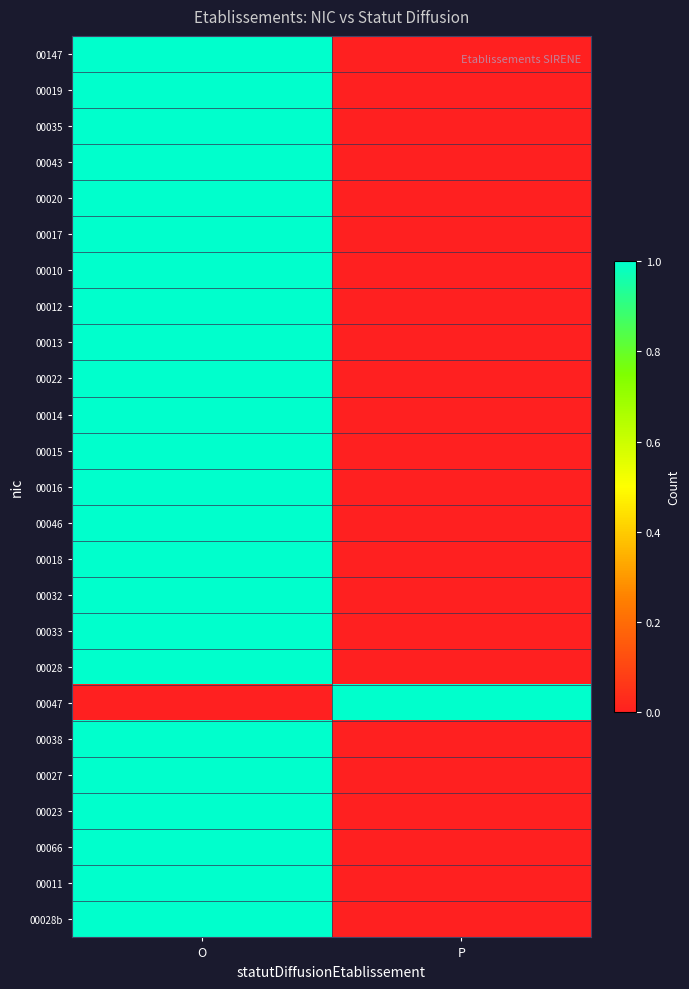

Reading left to right, extract all data points from this chart.

00147: O=1	P=0
00019: O=1	P=0
00035: O=1	P=0
00043: O=1	P=0
00020: O=1	P=0
00017: O=1	P=0
00010: O=1	P=0
00012: O=1	P=0
00013: O=1	P=0
00022: O=1	P=0
00014: O=1	P=0
00015: O=1	P=0
00016: O=1	P=0
00046: O=1	P=0
00018: O=1	P=0
00032: O=1	P=0
00033: O=1	P=0
00028: O=1	P=0
00047: O=0	P=1
00038: O=1	P=0
00027: O=1	P=0
00023: O=1	P=0
00066: O=1	P=0
00011: O=1	P=0
00028b: O=1	P=0